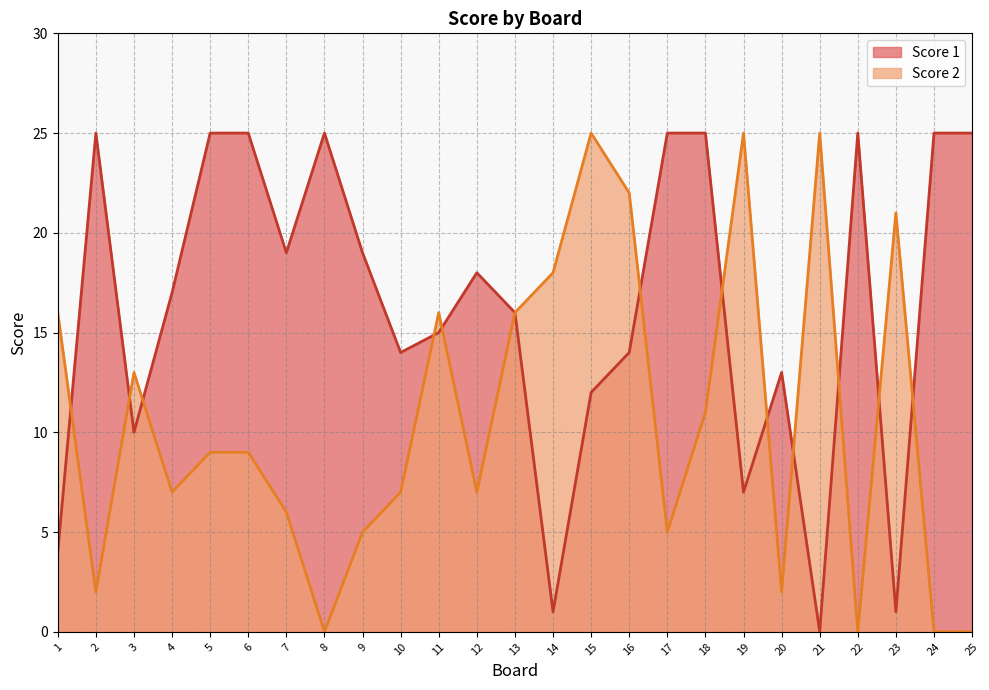

Does the chart display data point markers on the line(s)?

No